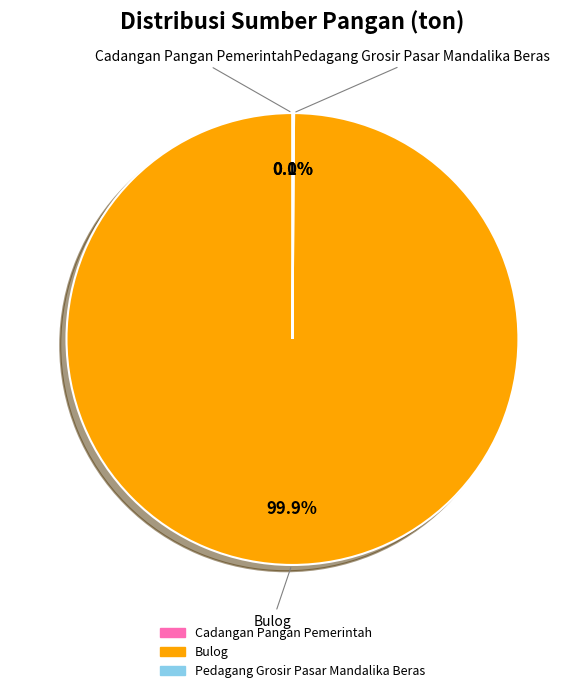

Which category has the biggest portion of the pie?

Bulog